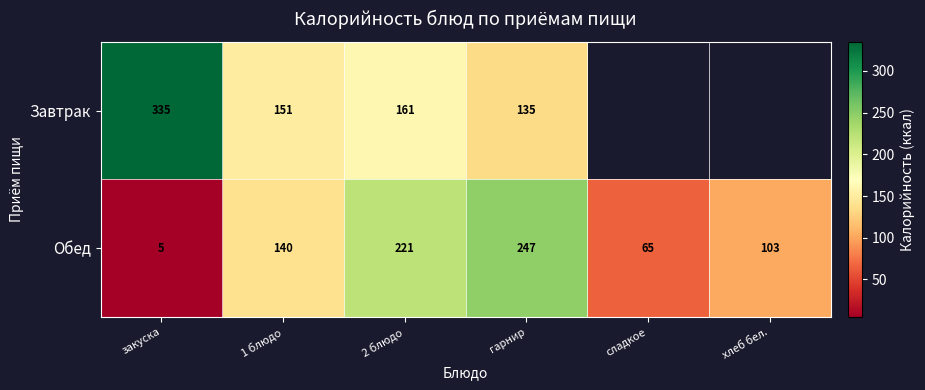

What is the minimum value shown in the chart?

5.0